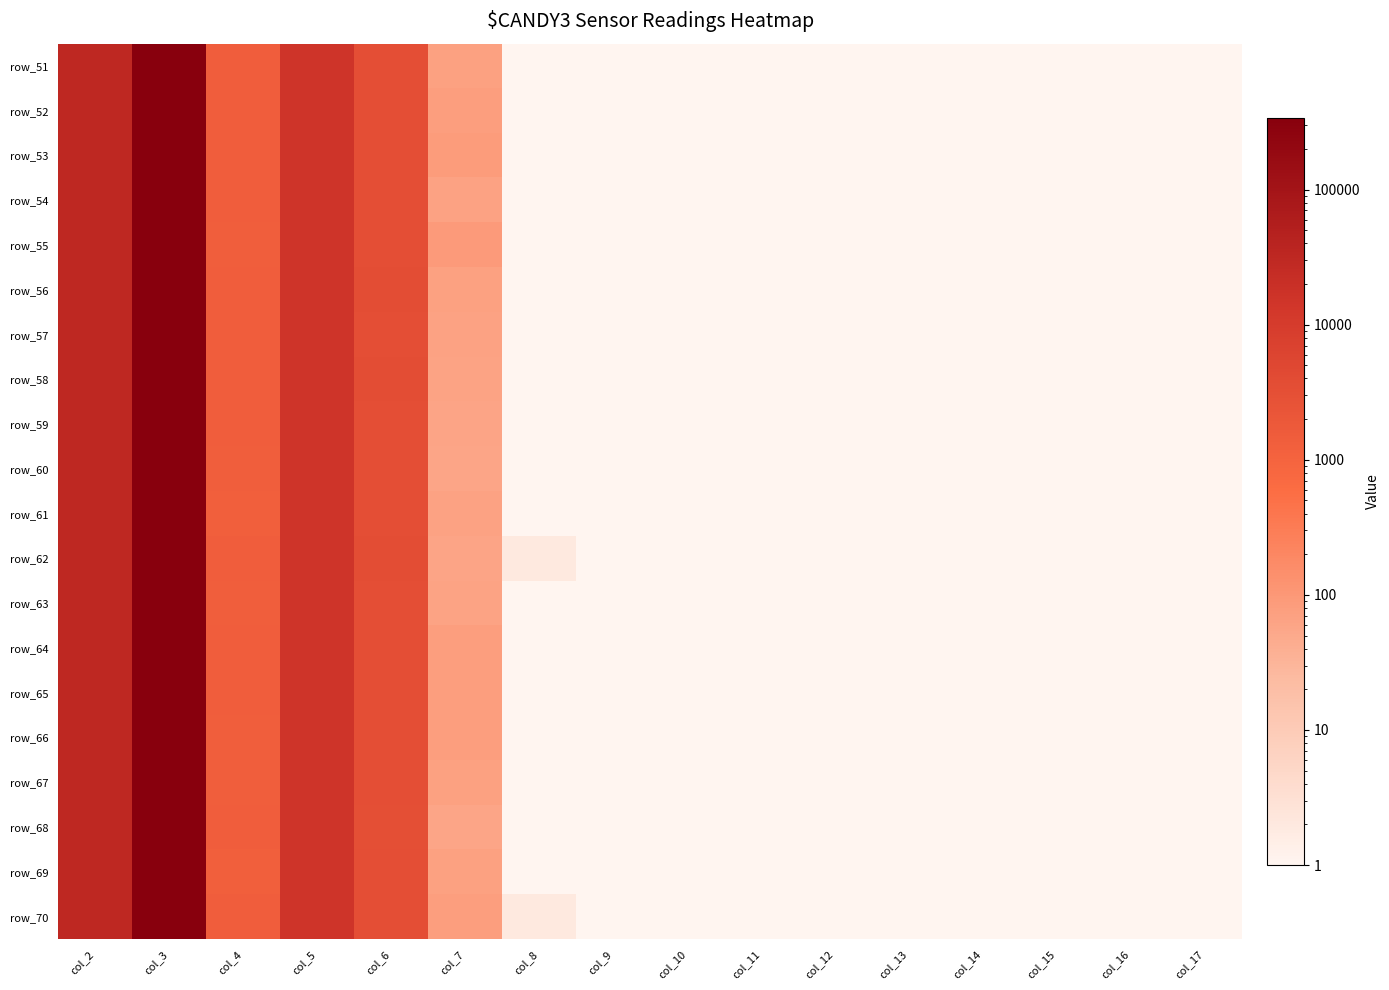

At which category is the sum across all series the highest?

col_3